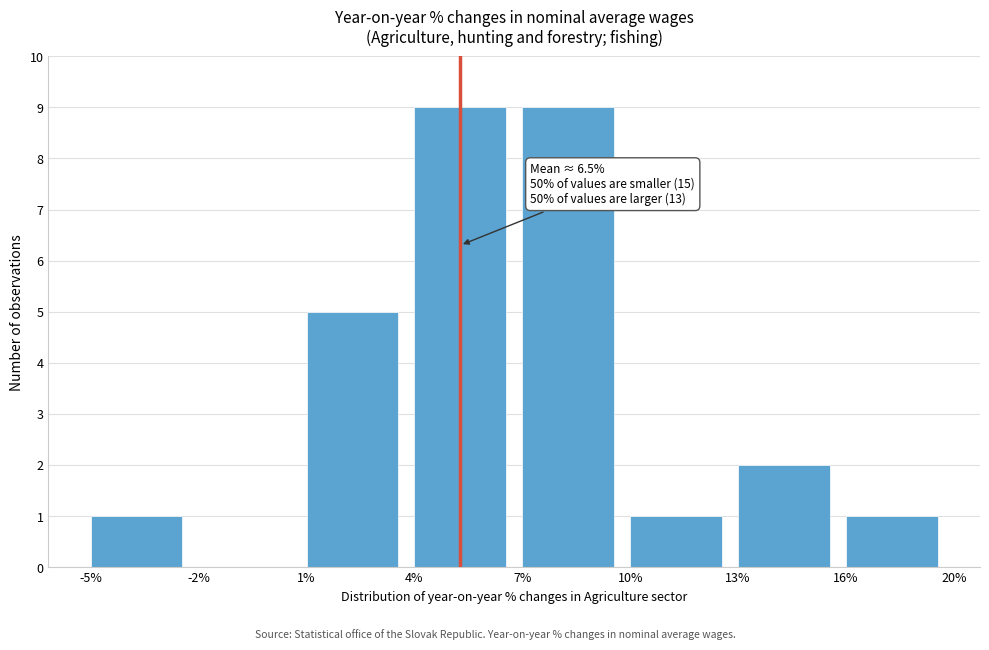

Reading left to right, list all the values displayed in this chart.

-5%=1	-2%=0	1%=5	4%=9	7%=9	10%=1	13%=2	16%=1